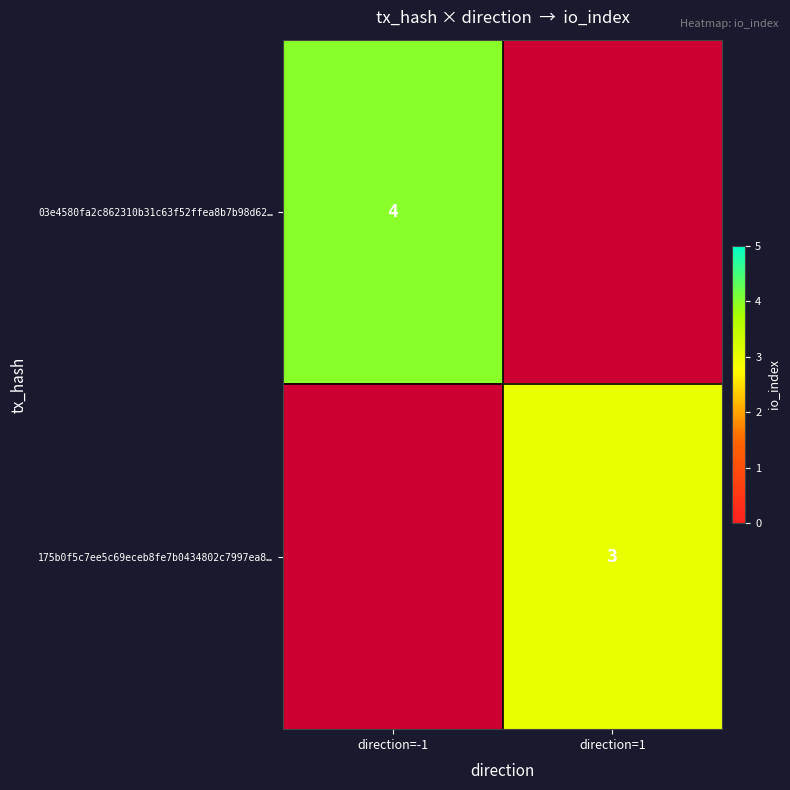

The value of 03e4580fa2c862310b31c63f52ffea8b7b98d62… at direction=-1 is 2. True or false?

False